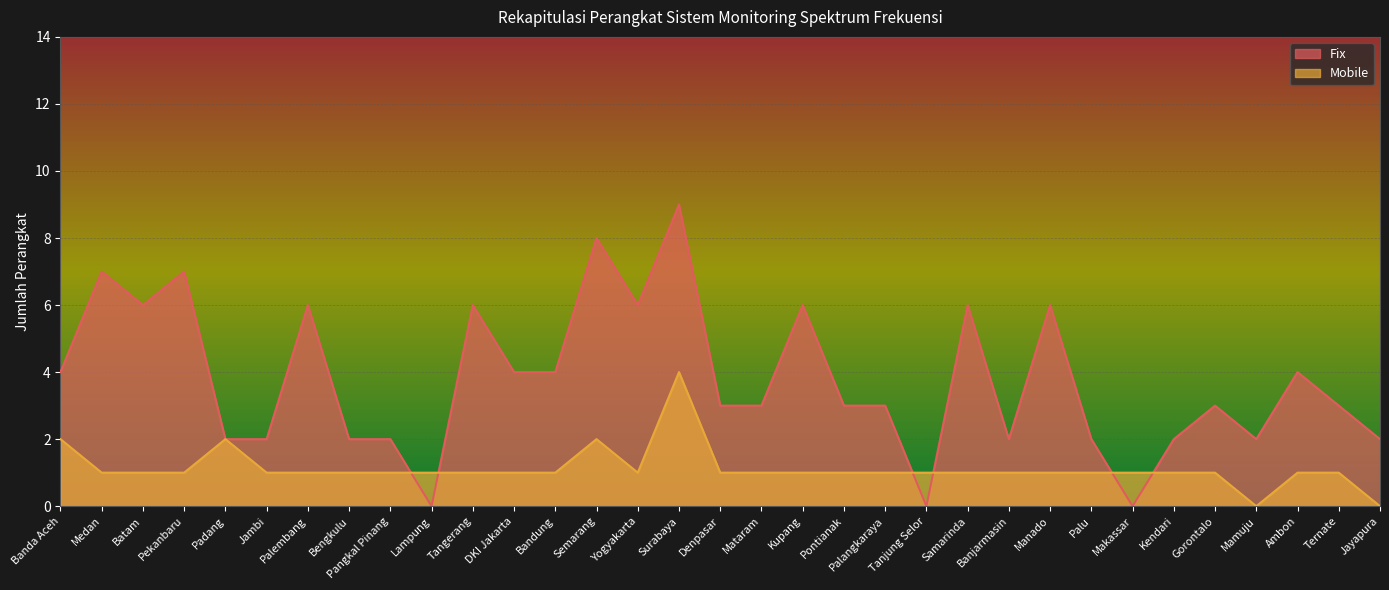

What is the greatest value displayed?

9